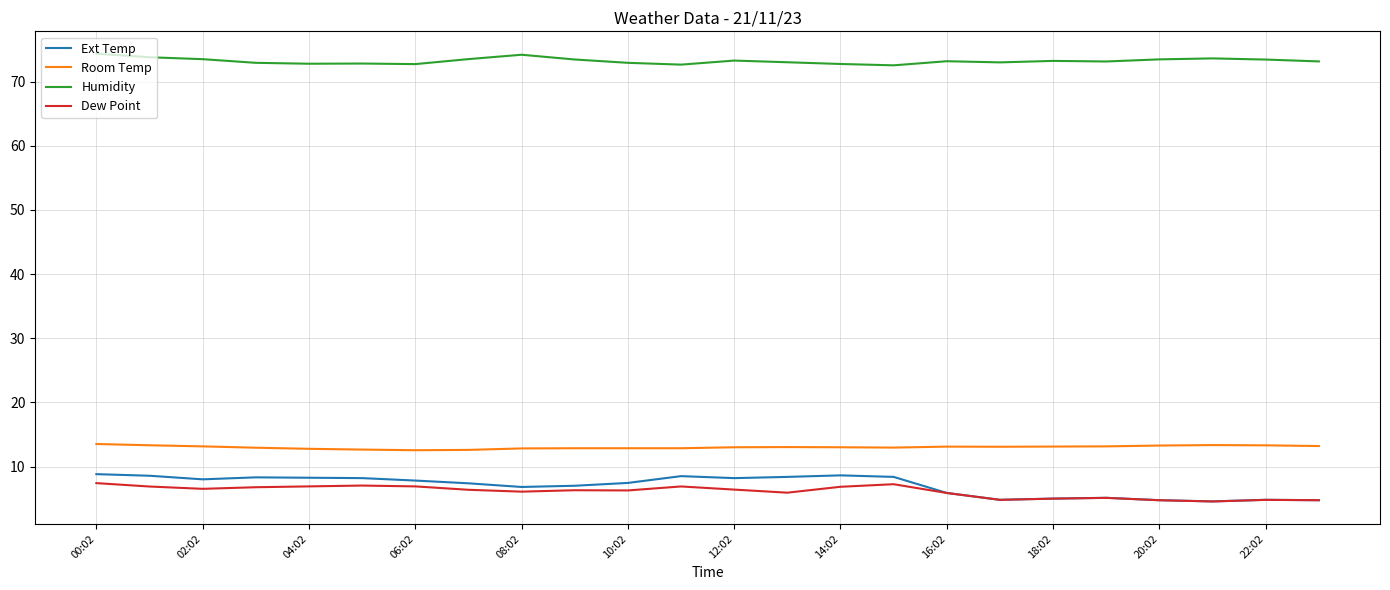

Which series has the largest total across all categories?

Humidity